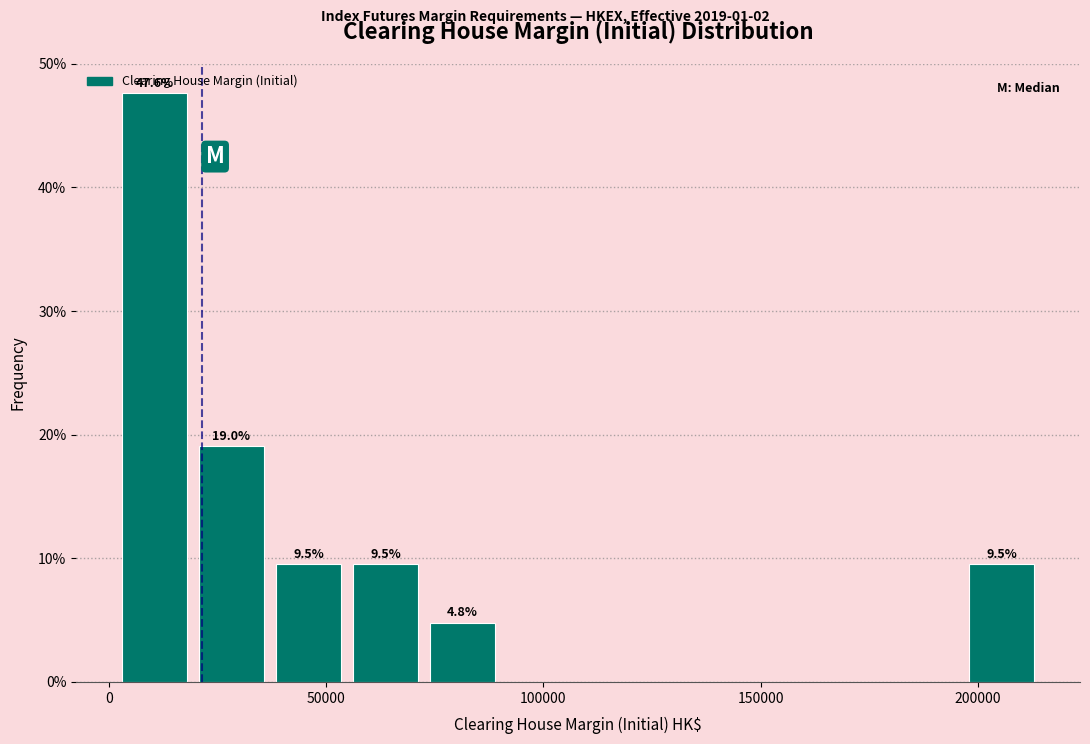

Around what value on the x-axis is the tallest bar? Give the approximate position of its centre, as read against the axis.

10000